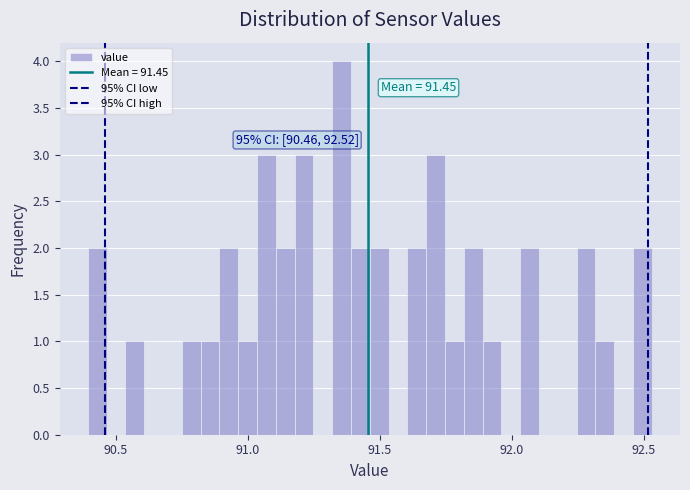

Read against the x-axis, roughly where is the centre of the tallest bar?

91.35